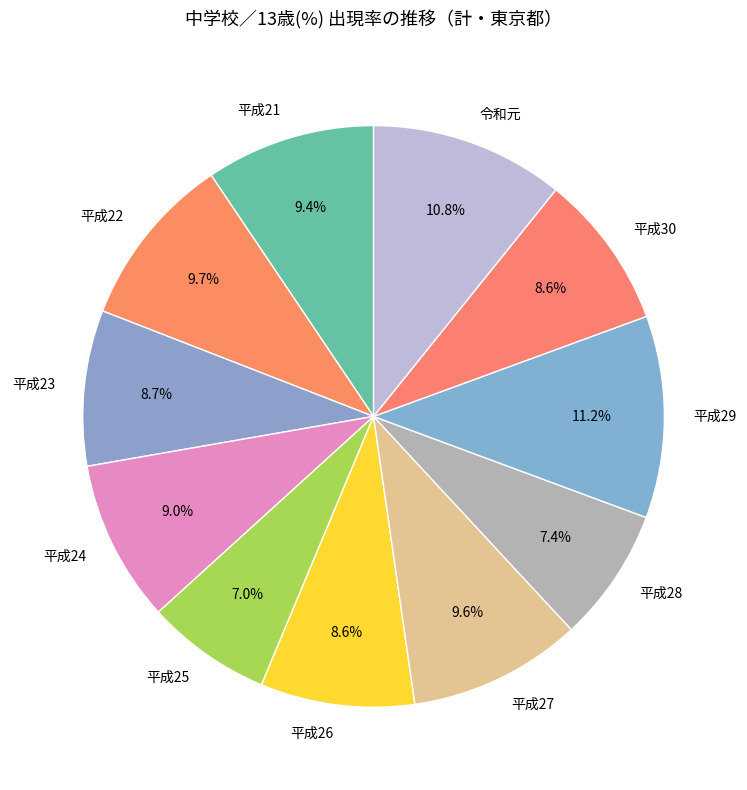

Count the number of slices in the pie.

11